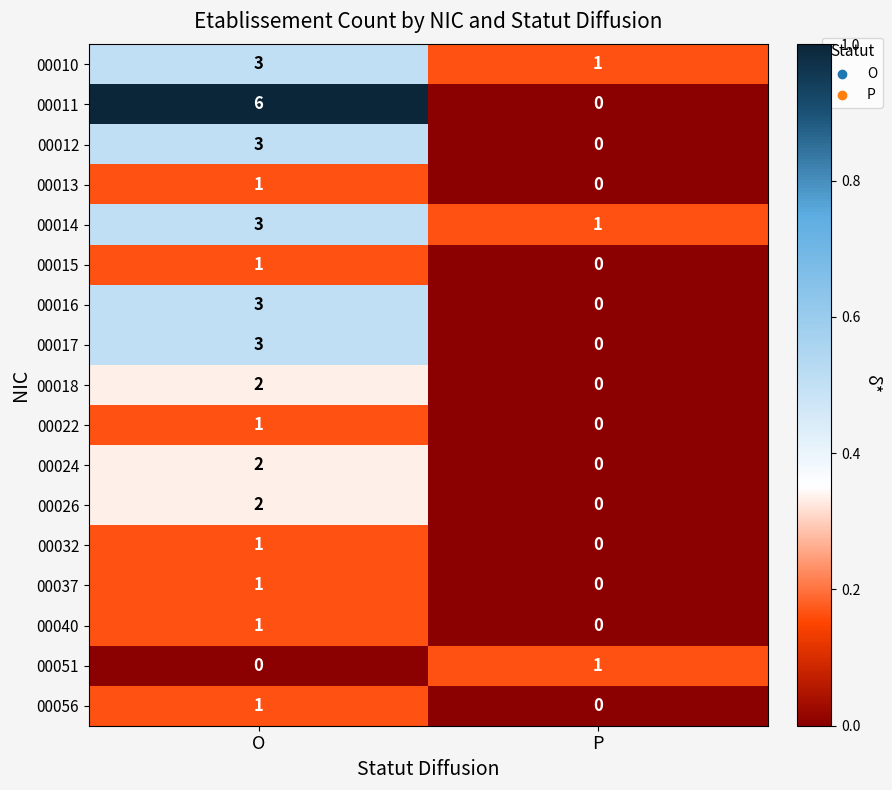

Which category has the highest value across all series?

O